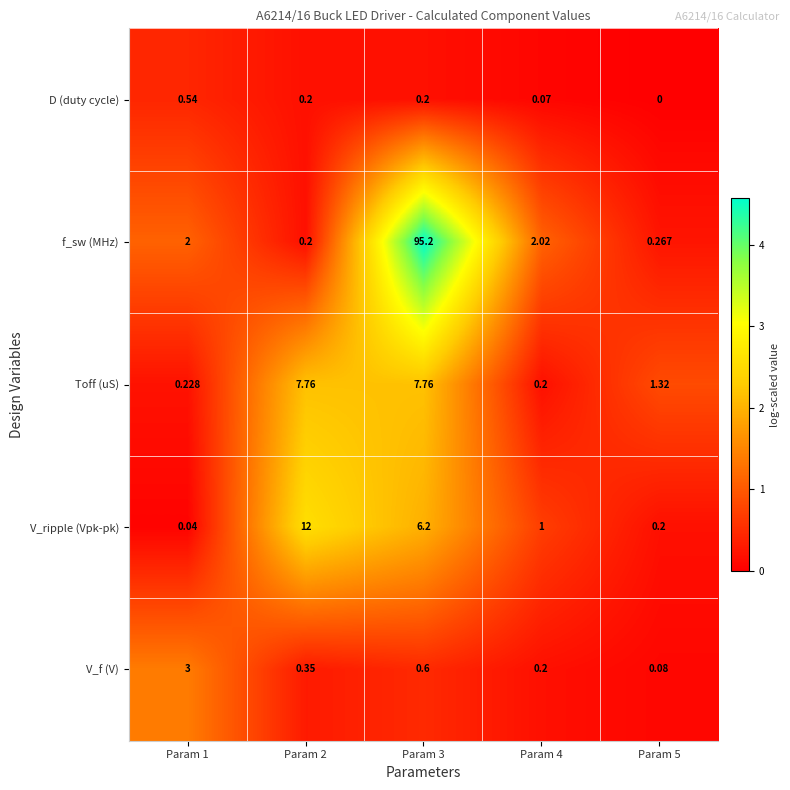

Which series changed the most between Param 3 and Param 5?

f_sw (MHz)